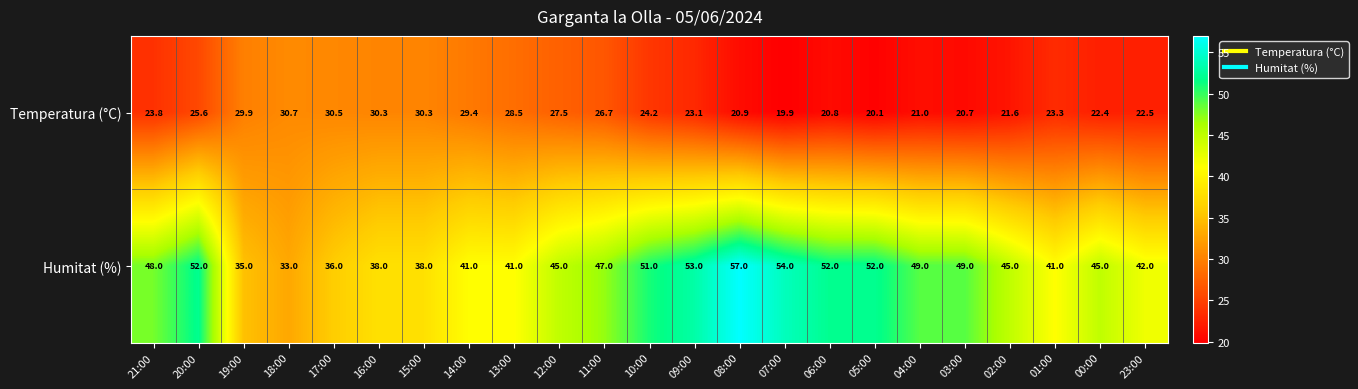

At which label does Humitat (%) reach its minimum?

18:00